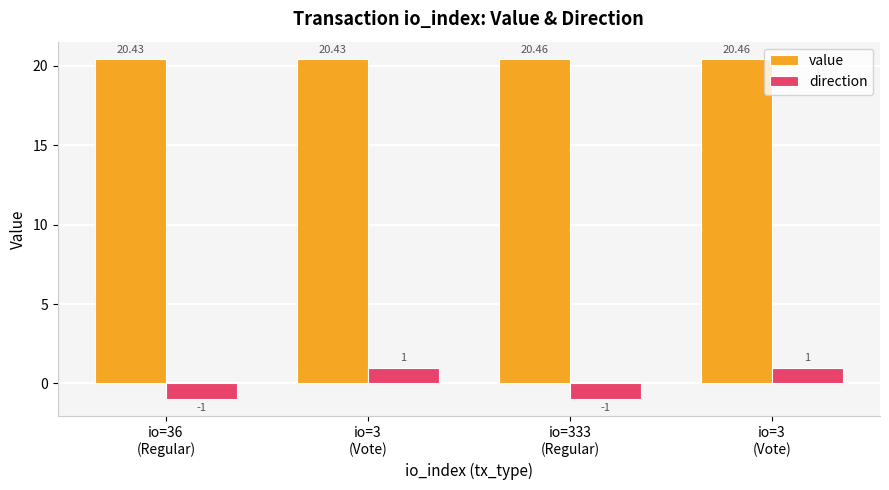

How many negative values does the direction series have?

2